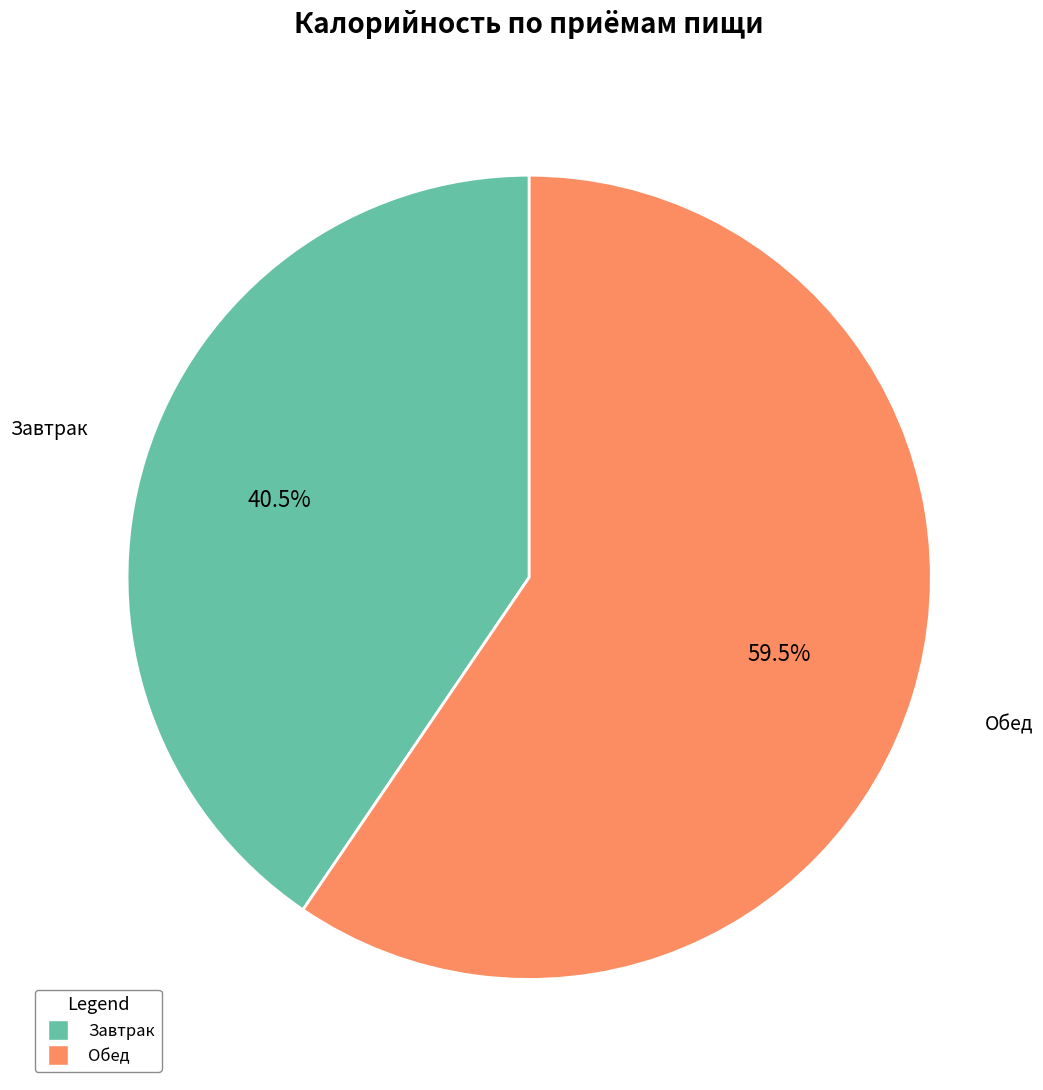

Approximately how many times larger is the value at Обед compared to Завтрак?

1.5